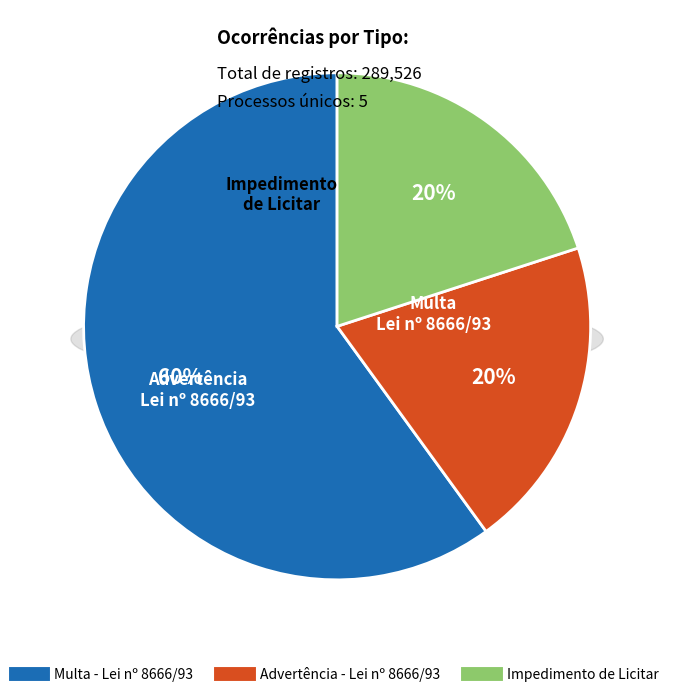

Is there a majority slice in this chart?

Yes